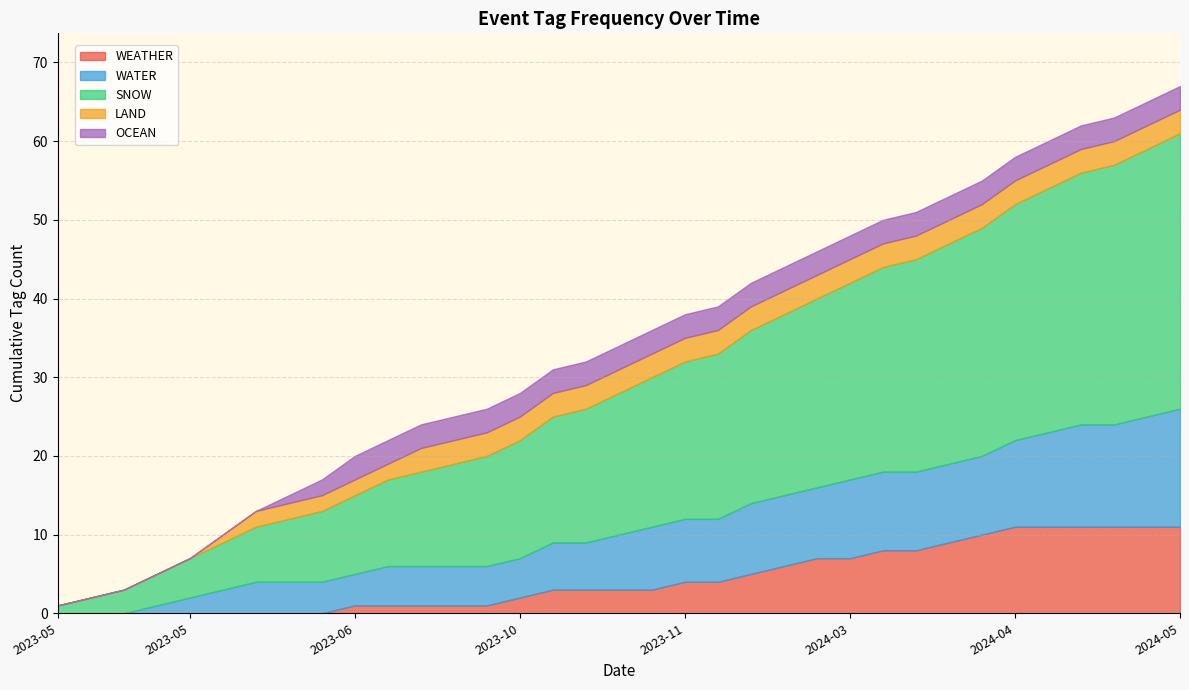

Does the chart display data point markers on the line(s)?

No